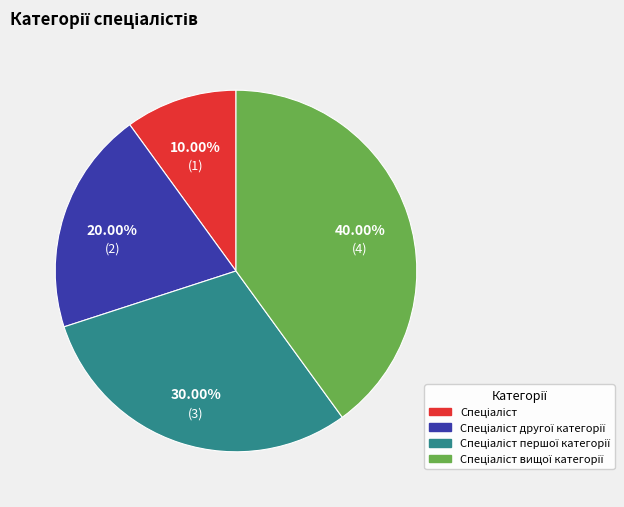

Is there any slice that represents more than half of the pie?

No